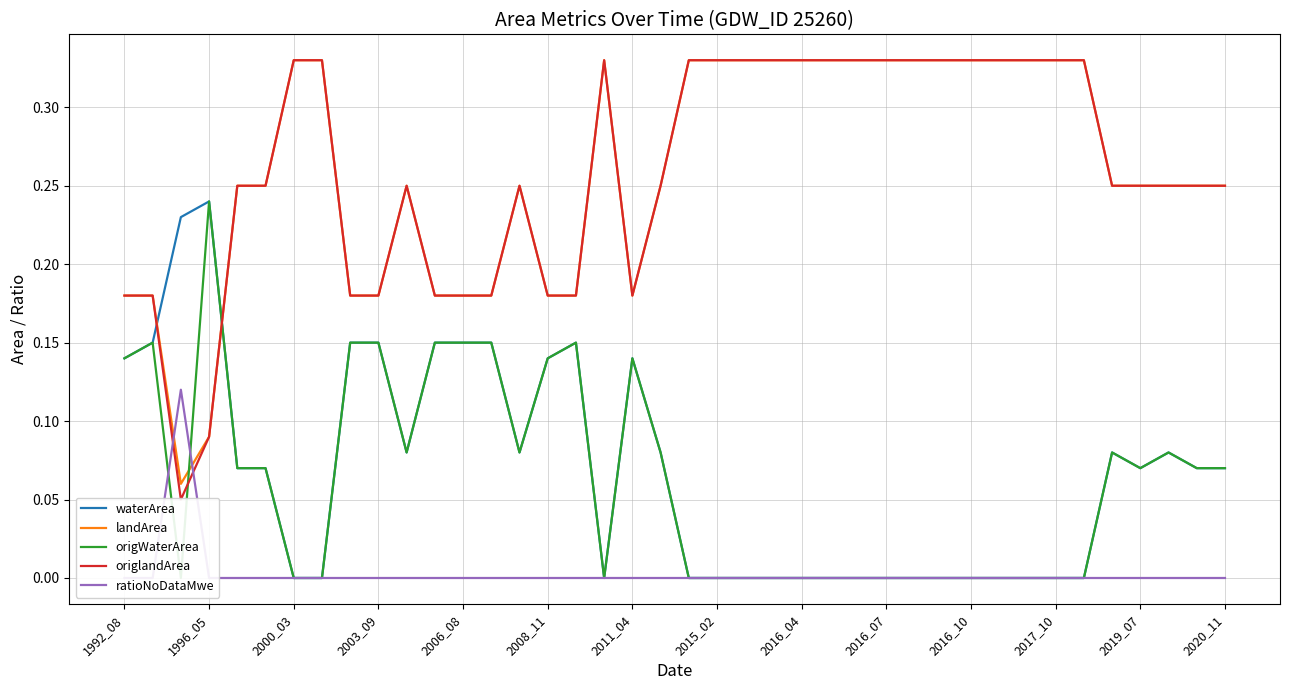

What are all the series names shown in the legend?

waterArea, landArea, origWaterArea, origlandArea, ratioNoDataMwe